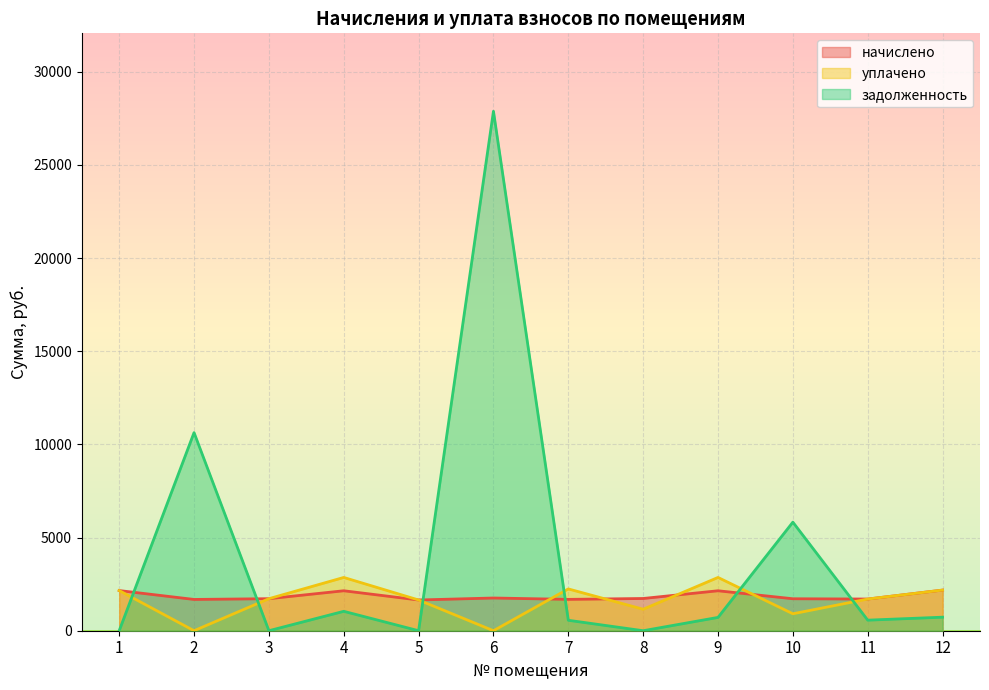

Reading left to right, transcribe all the data shown in this chart.

начислено: 1=2155.6	2=1679.0	3=1719.4	4=2144.6	5=1649.7	6=1756.0	7=1682.7	8=1730.3	9=2144.6	10=1715.7	11=1701.0	12=2181.3
уплачено: 1=2155.6	2=0.0	3=1719.4	4=2859.5	5=1649.7	6=0.0	7=2243.6	8=1153.5	9=2859.5	10=910.0	11=1701.0	12=2181.3
задолженность: 1=0.0	2=10633.9	3=0.0	4=1041.6	5=0.0	6=27883.8	7=560.9	8=0.0	9=714.9	10=5827.5	11=567.0	12=727.1